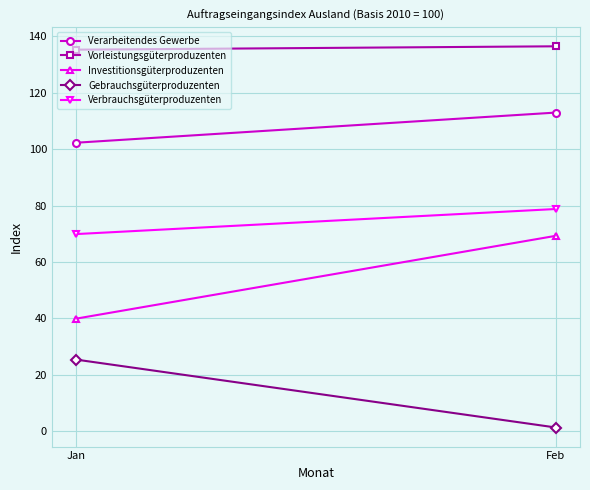

Is the value of Gebrauchsgüterproduzenten at Feb greater than the value of Verbrauchsgüterproduzenten at Feb?

No